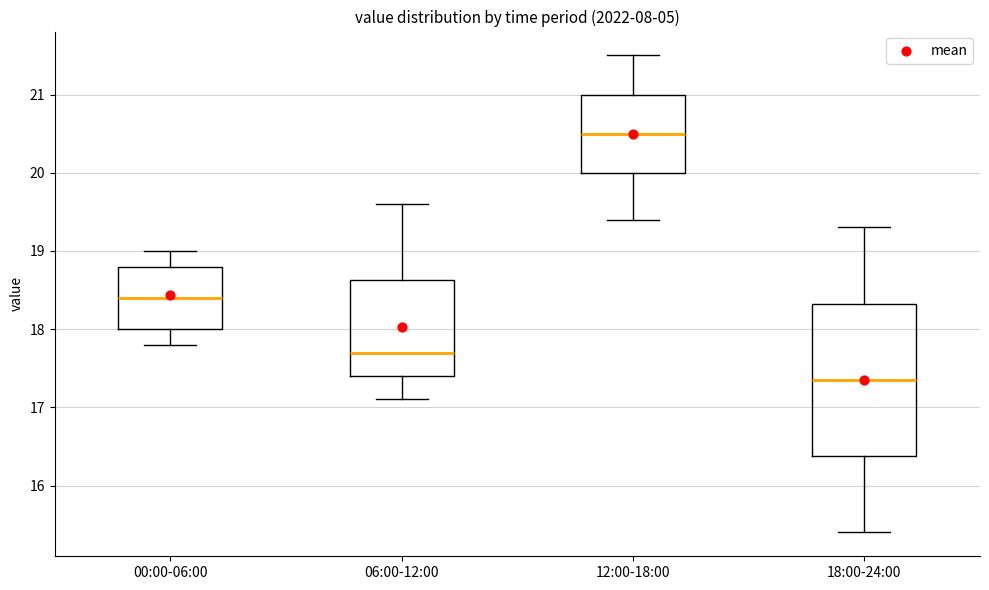

Reading left to right, transcribe this box plot: for each box, give where its median line is, the range the box spans, and where its two whiskers end, as read against the y-axis. The values are not printed on the chart, so give them approximately, as read against the axis.

00:00-06:00: median 18.4, box 18.0 to 18.8, whiskers 17.8 to 19.0
06:00-12:00: median 17.7, box 17.4 to 18.6, whiskers 17.1 to 19.6
12:00-18:00: median 20.5, box 20.0 to 21.0, whiskers 19.4 to 21.5
18:00-24:00: median 17.4, box 16.4 to 18.3, whiskers 15.4 to 19.3